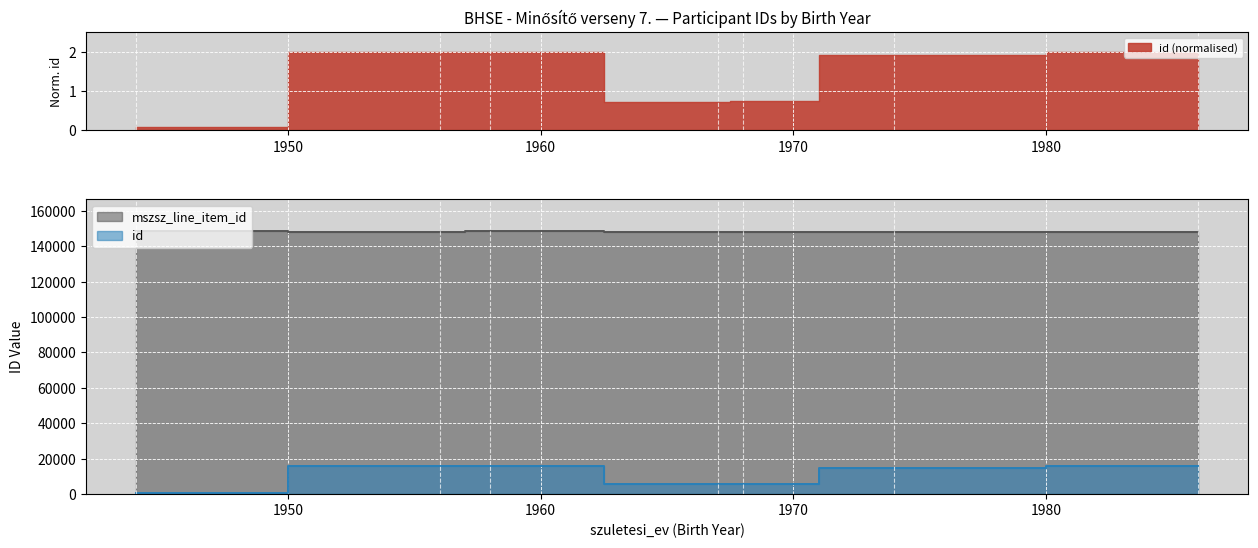

Rank the series by their average value, from lowest to highest.

id, mszsz_line_item_id